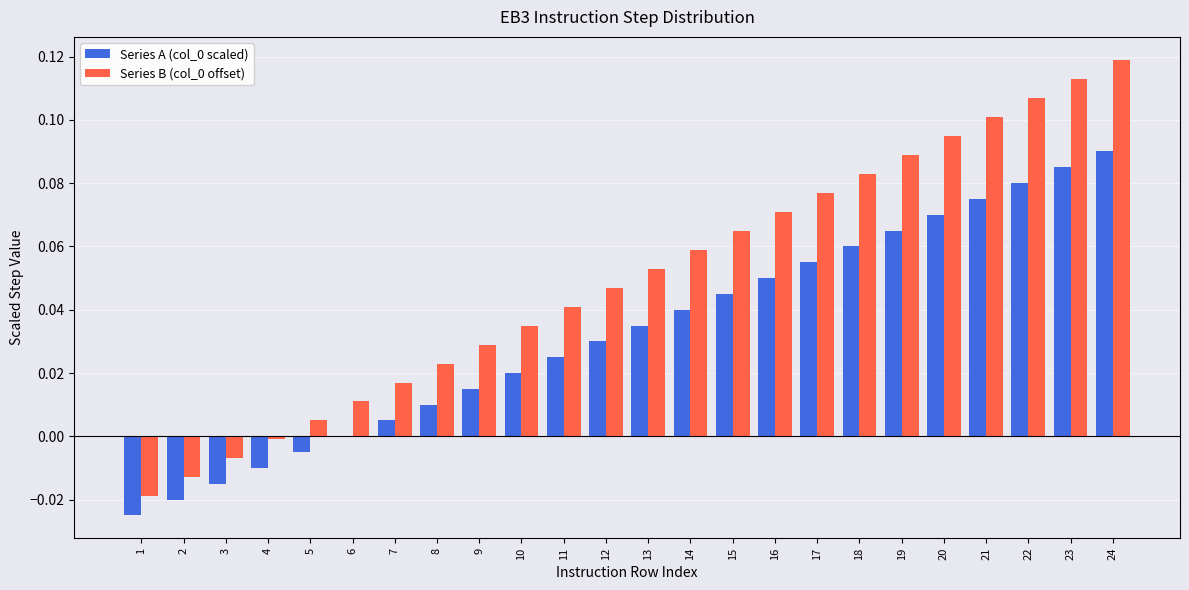

At which label does Series B (col_0 offset) first exceed 0?

5